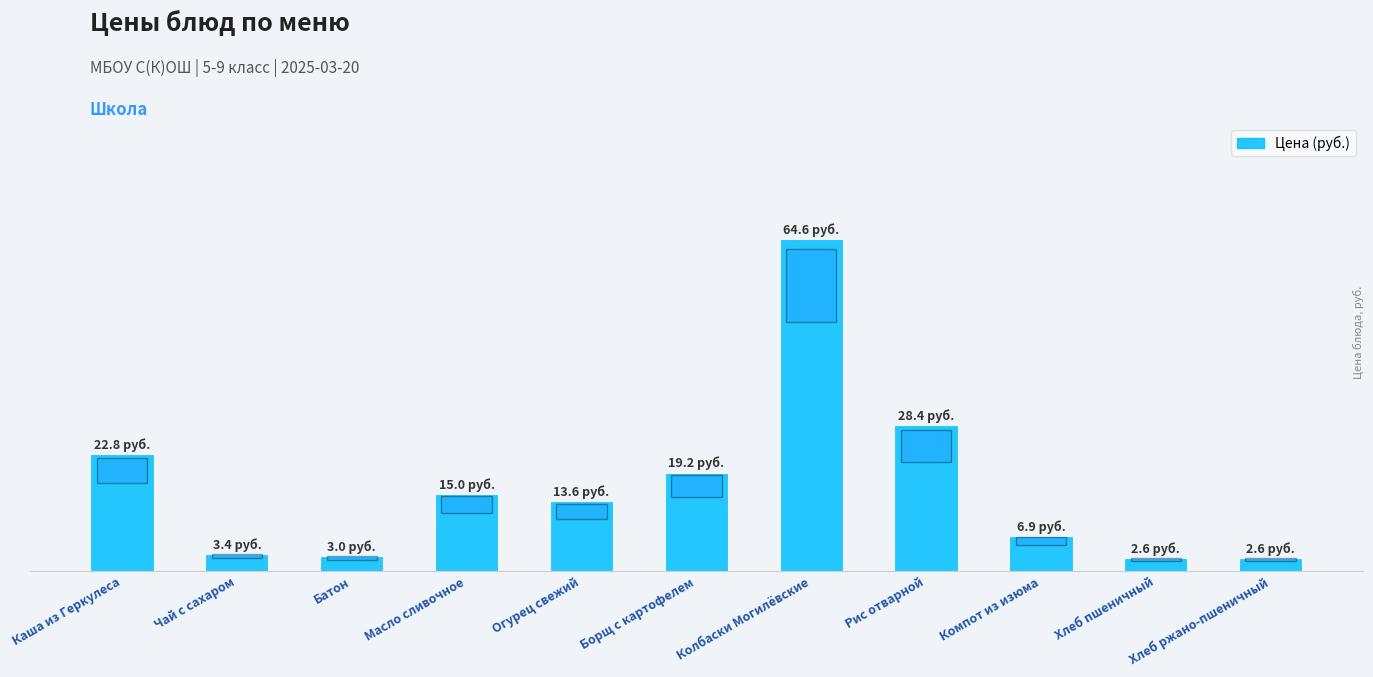

Does the chart contain any negative values?

No